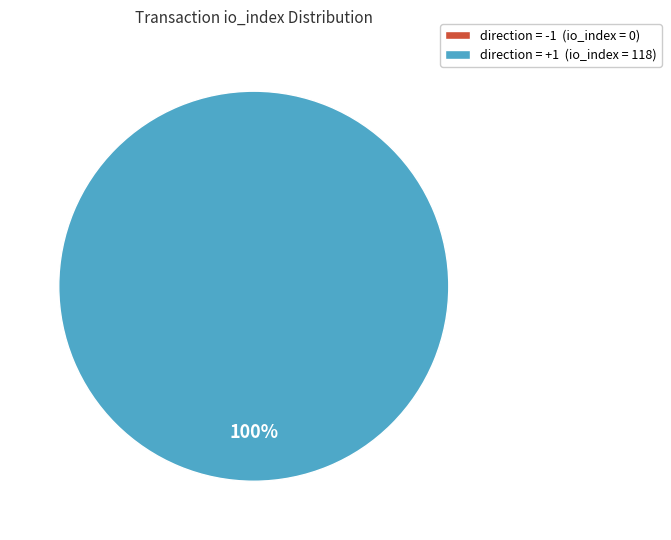

Is there a majority slice in this chart?

Yes